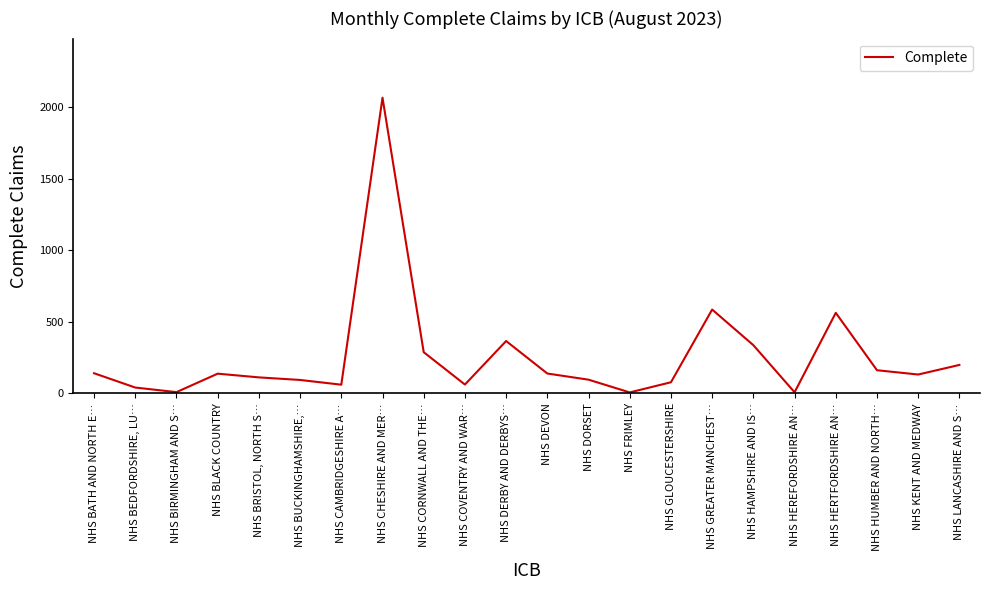

What is the difference between the values at NHS HAMPSHIRE AND IS… and NHS BLACK COUNTRY?

199